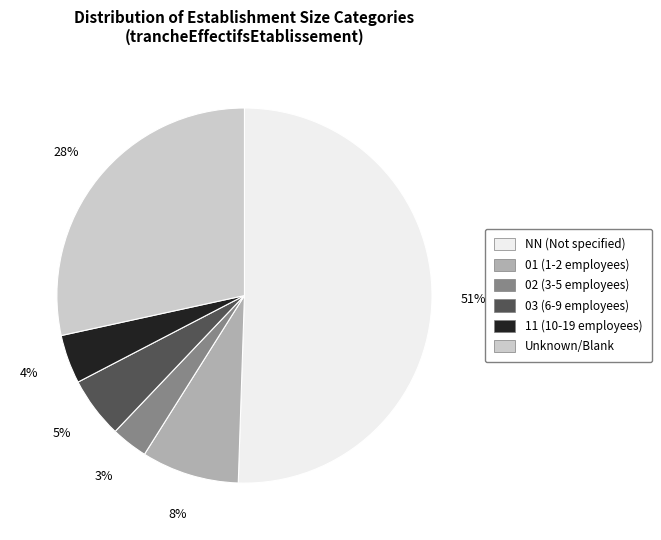

How many segments does this pie chart have?

6